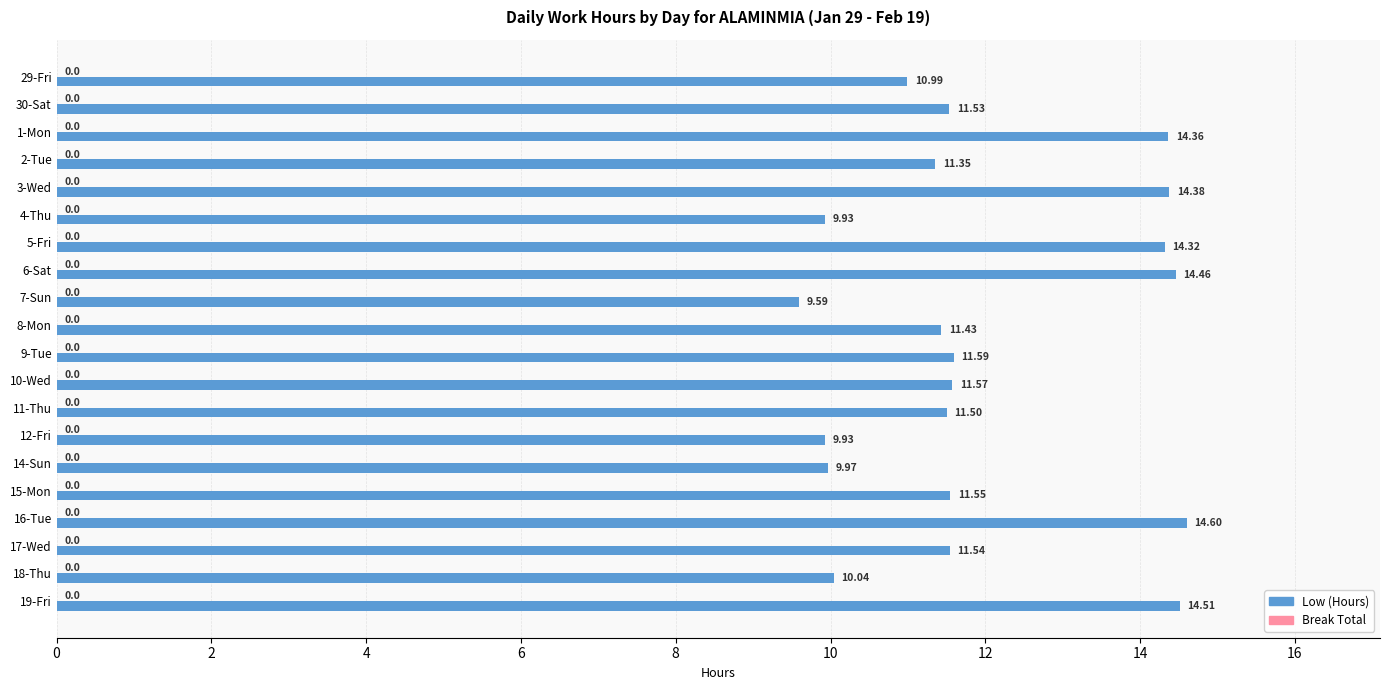

What is the average value?

12.0